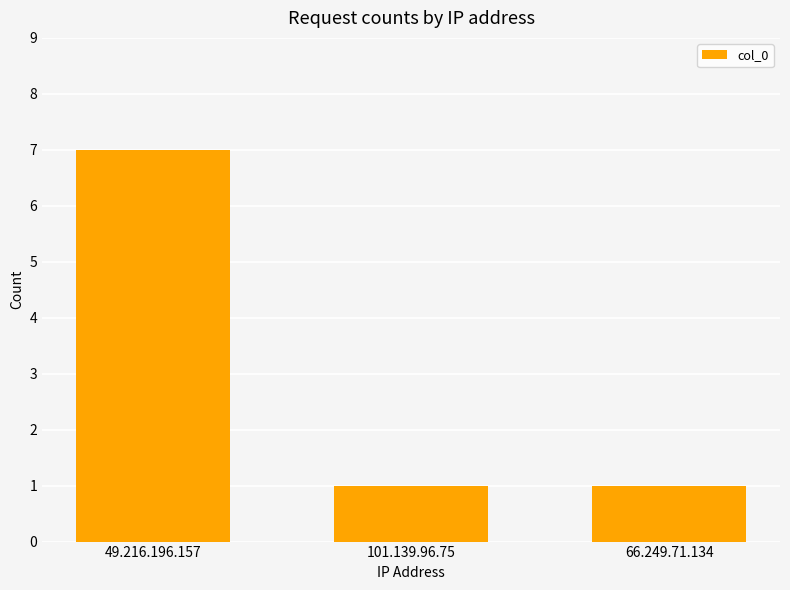

Which has a higher value, 49.216.196.157 or 101.139.96.75?

49.216.196.157